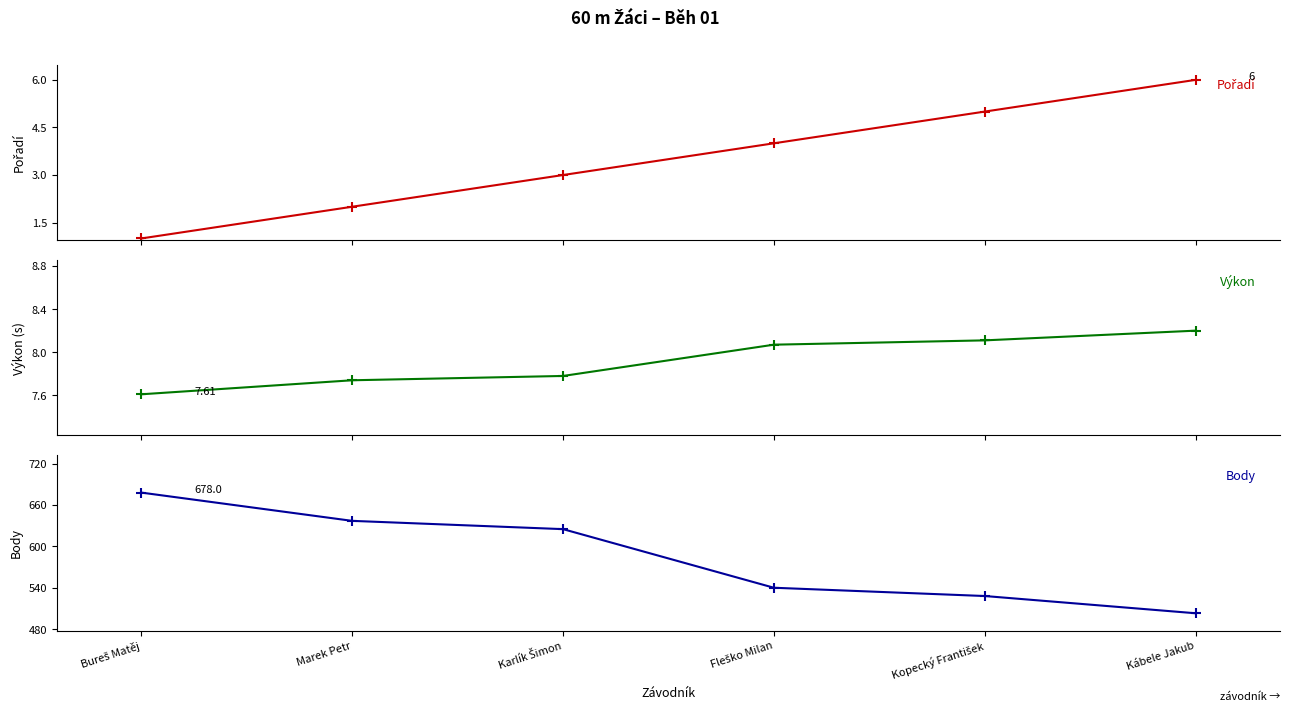

True or false: Výkon and Body cross at least once.

False